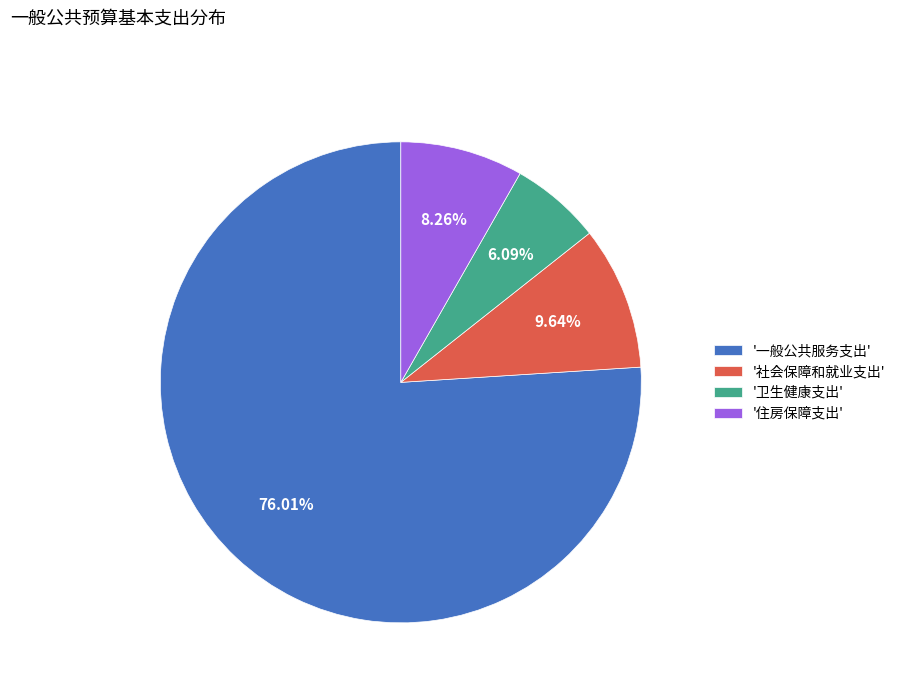

Rank the categories by value from highest to lowest.

'一般公共服务支出', '社会保障和就业支出', '住房保障支出', '卫生健康支出'